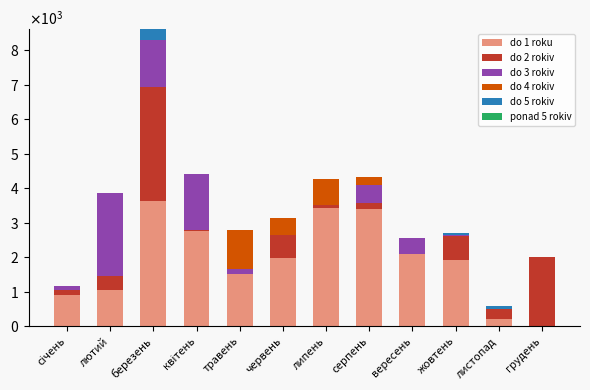

What is the sum of all do 4 rokiv values?

2601.0